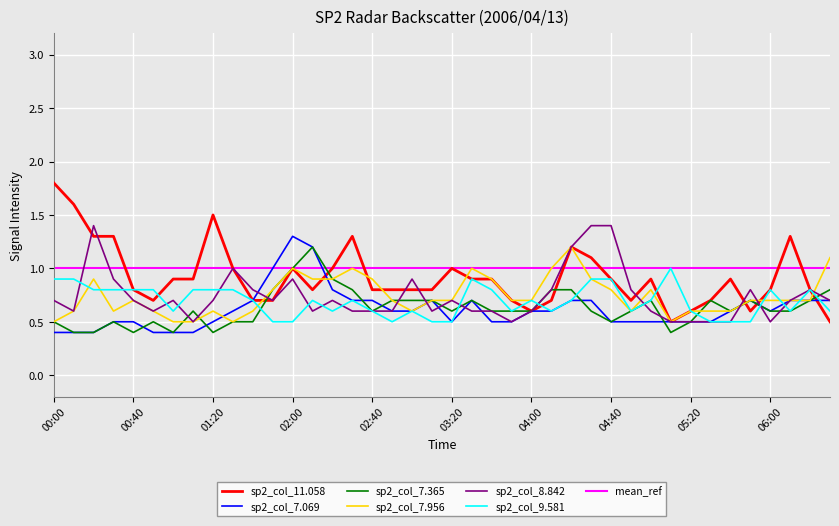

Is it true that sp2_col_9.581 equals 0.5 at 02:00?

True